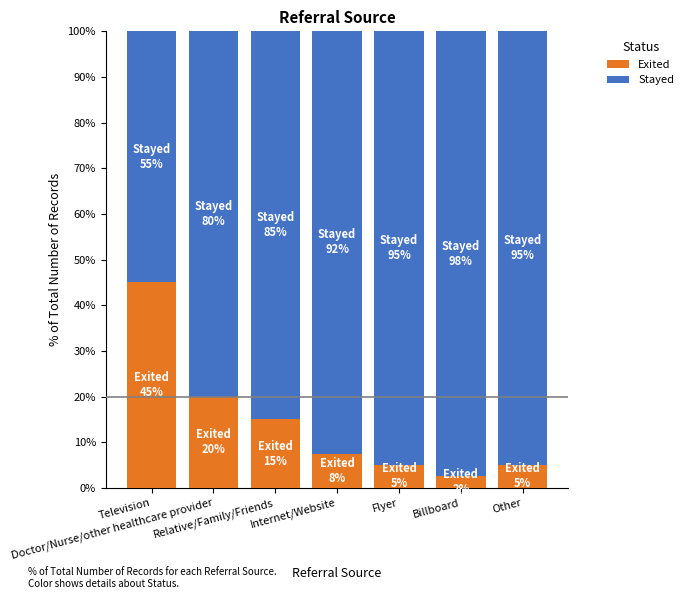

What is the difference between the Exited values at Television and Doctor/Nurse/other healthcare provider?

25.0